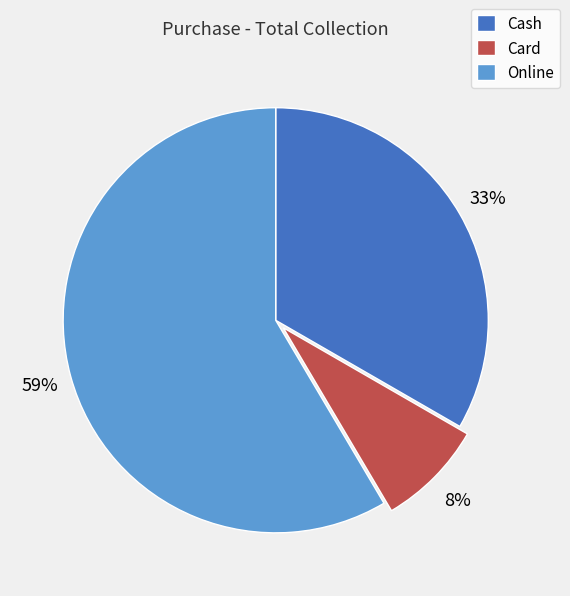

To the nearest percent, what percentage of the pie is Online?

59%